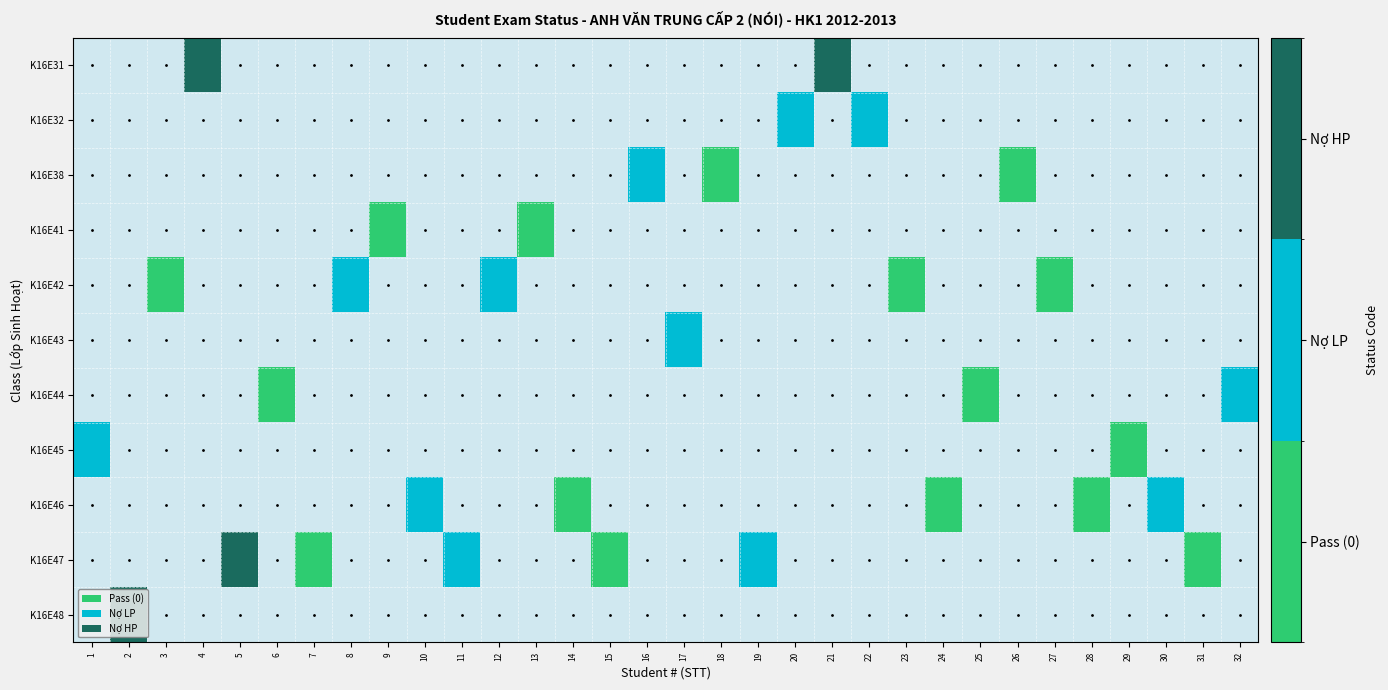

How many distinct data groups are displayed?

11